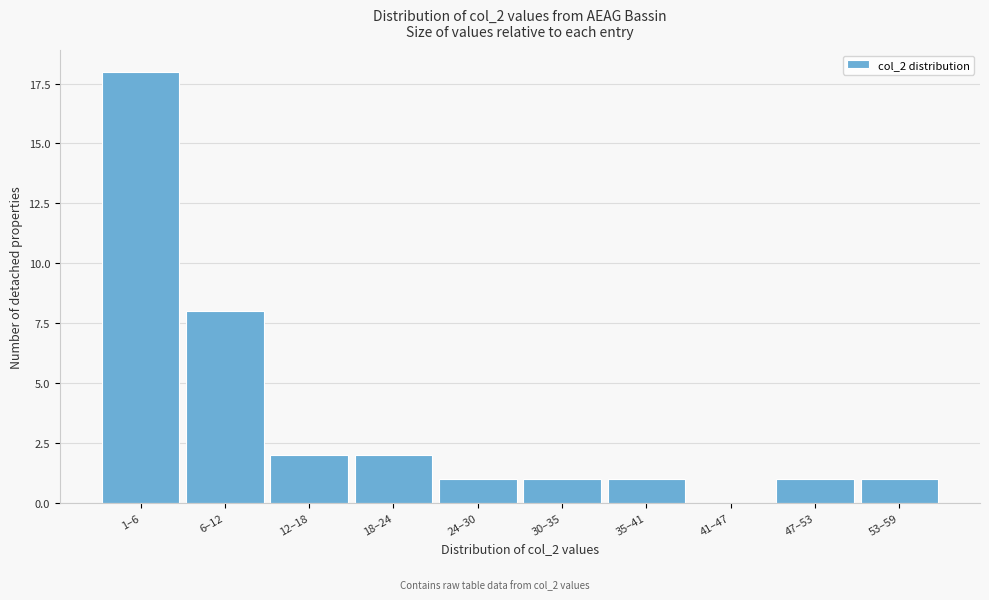

Reading left to right, extract all data points from this chart.

1–6=18	6–12=8	12–18=2	18–24=2	24–30=1	30–35=1	35–41=1	41–47=0	47–53=1	53–59=1